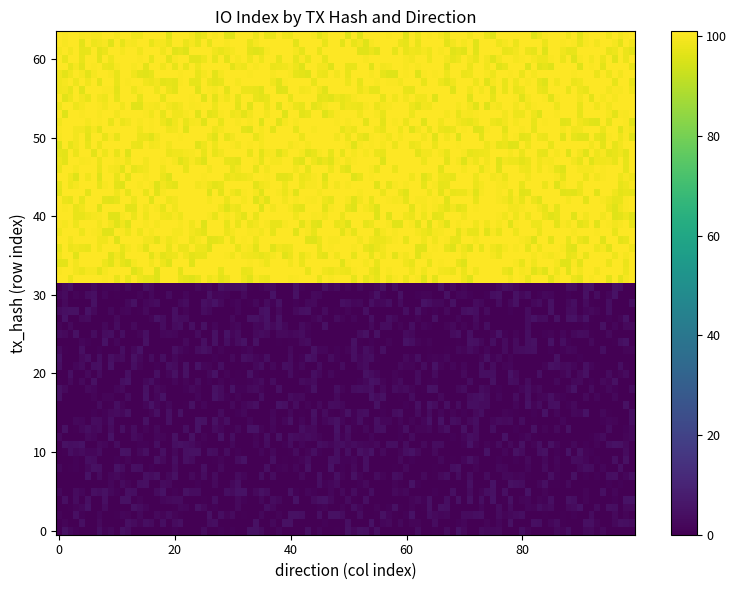

What is the maximum value shown in the chart?

101